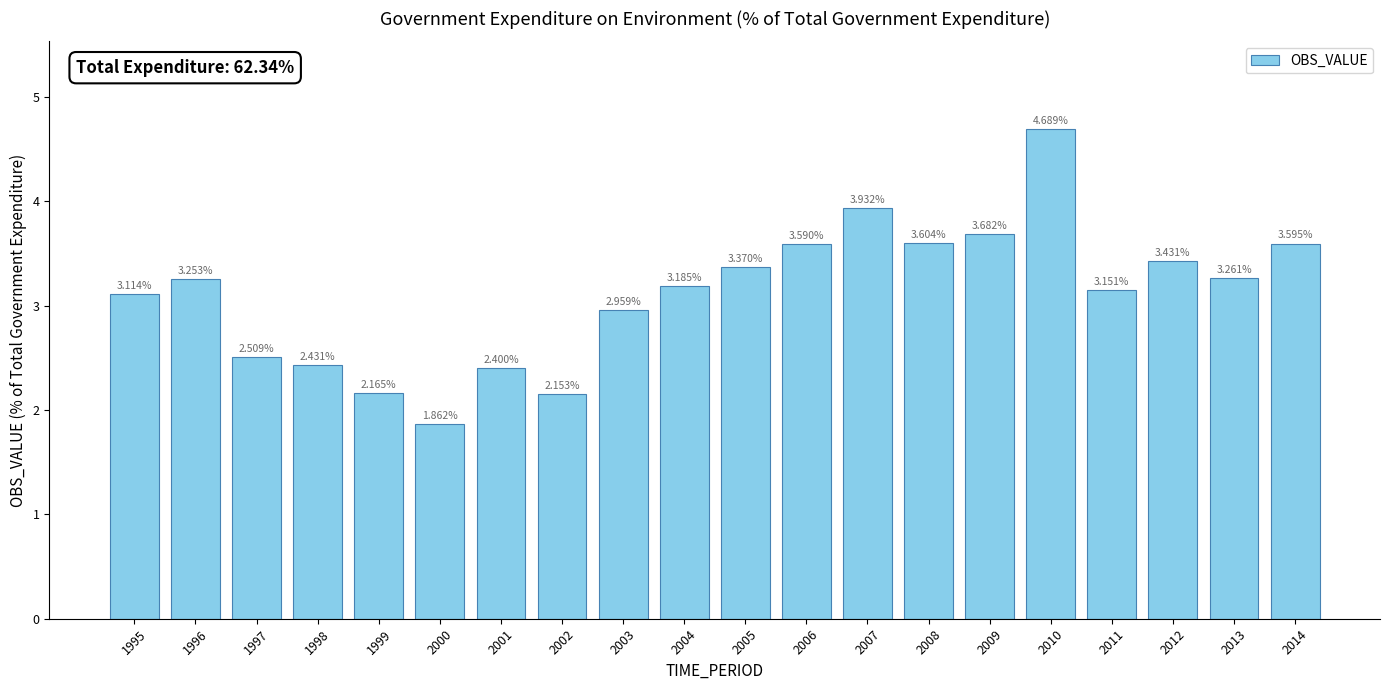

List the labels in order of value, largest first.

2010, 2007, 2009, 2008, 2014, 2006, 2012, 2005, 2013, 1996, 2004, 2011, 1995, 2003, 1997, 1998, 2001, 1999, 2002, 2000